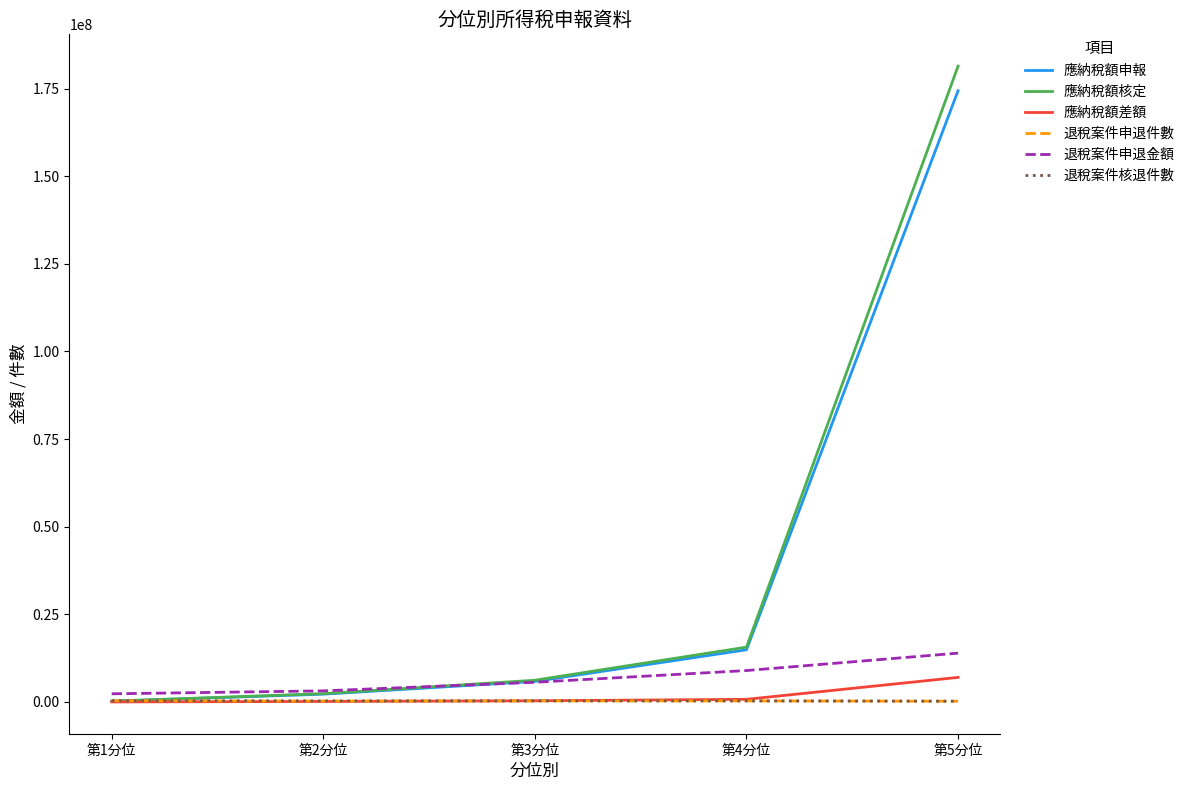

Which series has the largest range (max minus min)?

應納稅額核定